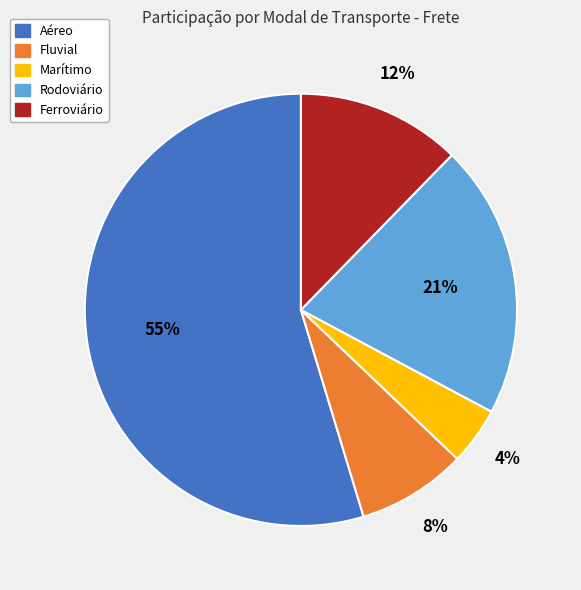

Which has a higher value, Marítimo or Ferroviário?

Ferroviário